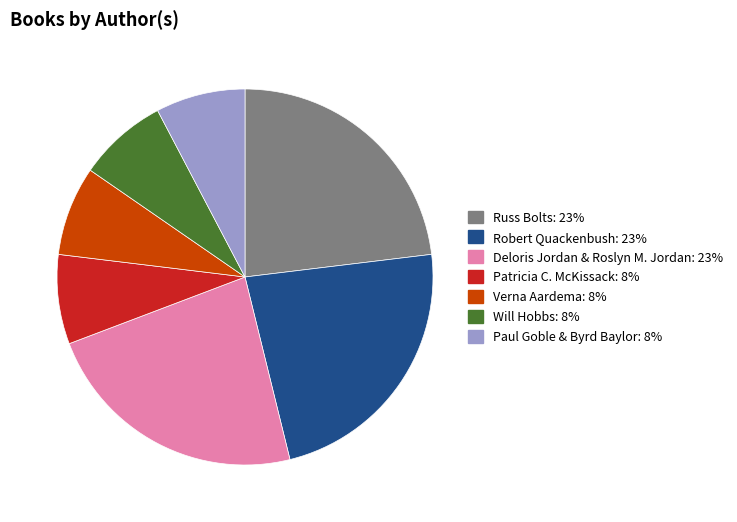

Is there any slice that represents more than half of the pie?

No